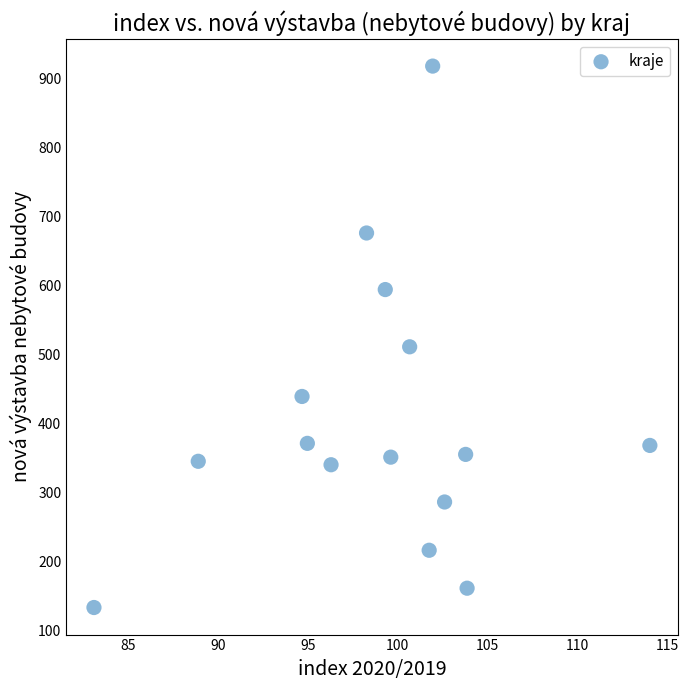

What Y value in the scatter plot is closest to 525?

511